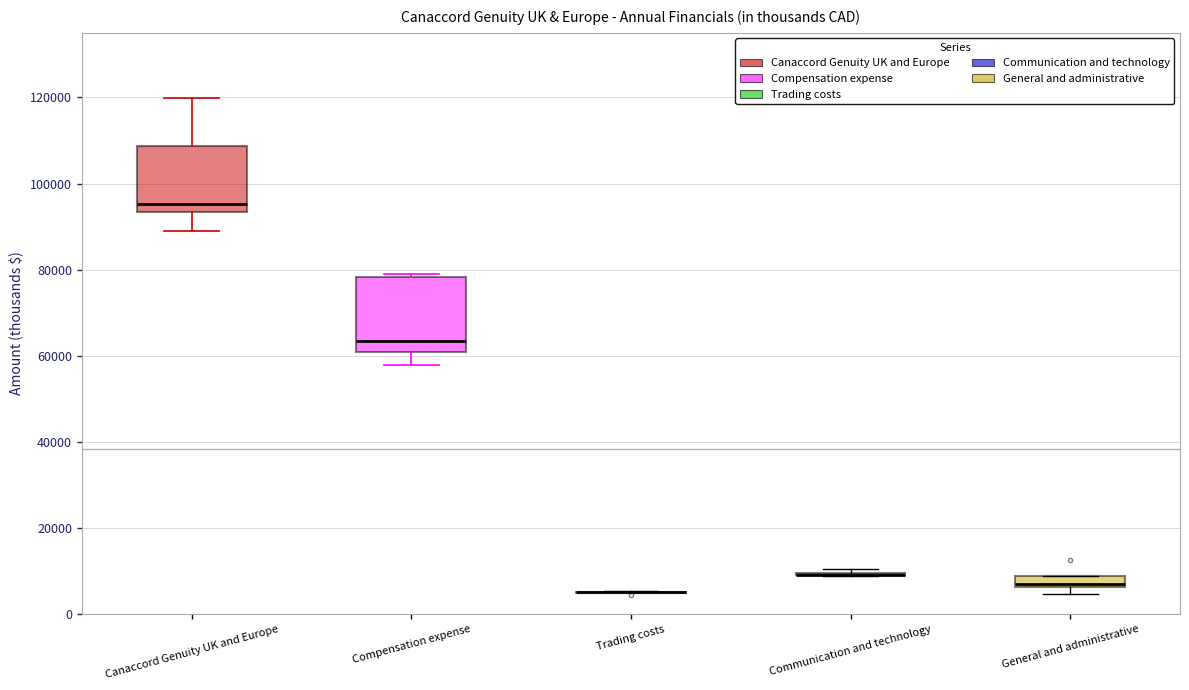

Which box is the tallest, from its lower edge to its upper edge?

Compensation expense